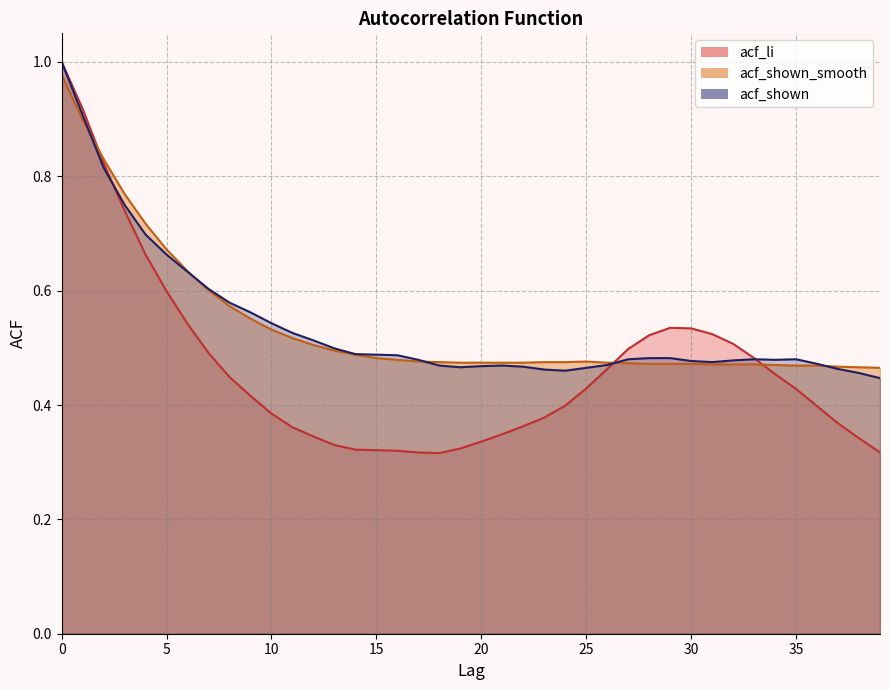

What is the maximum value shown in the chart?

1.0